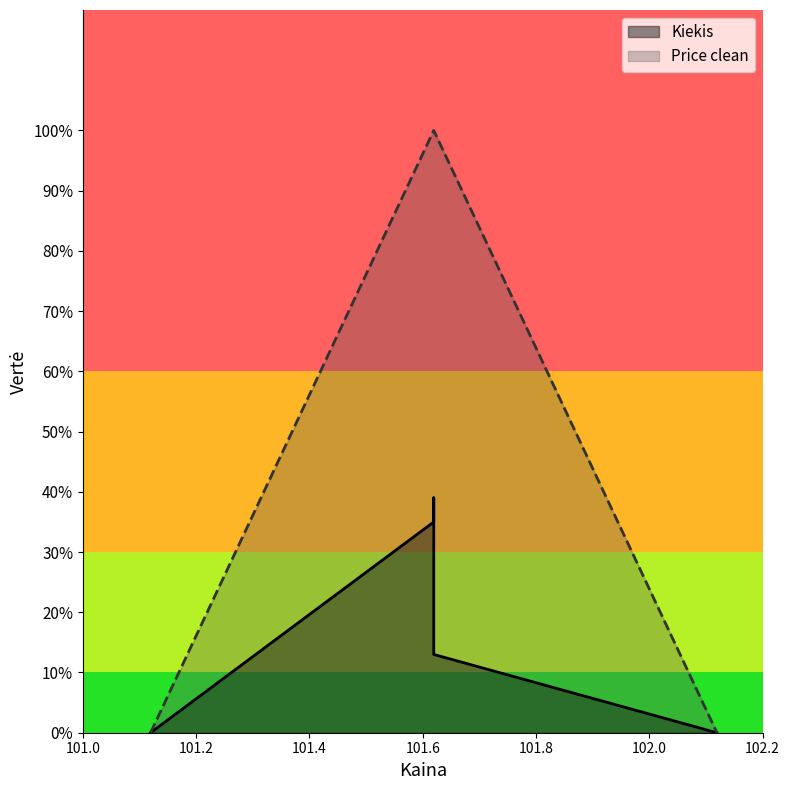

What is the highest value of the Kiekis series?

39